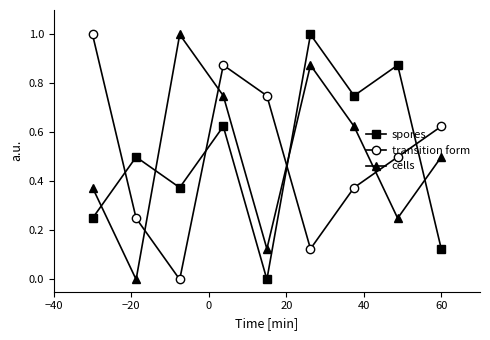

How many lines are shown in the chart?

3